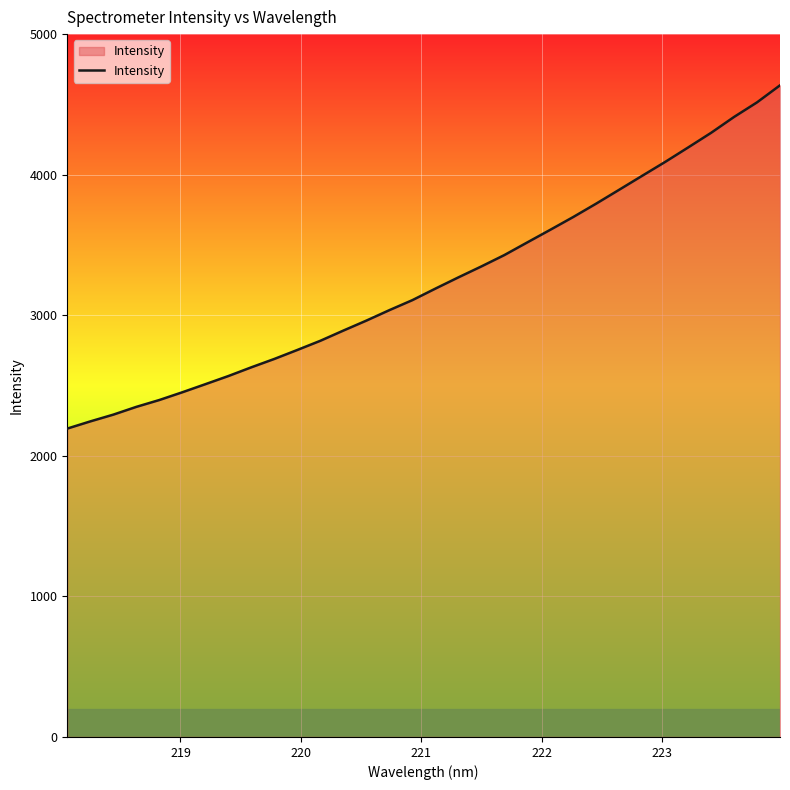

What is the minimum value shown in the chart?

2193.9